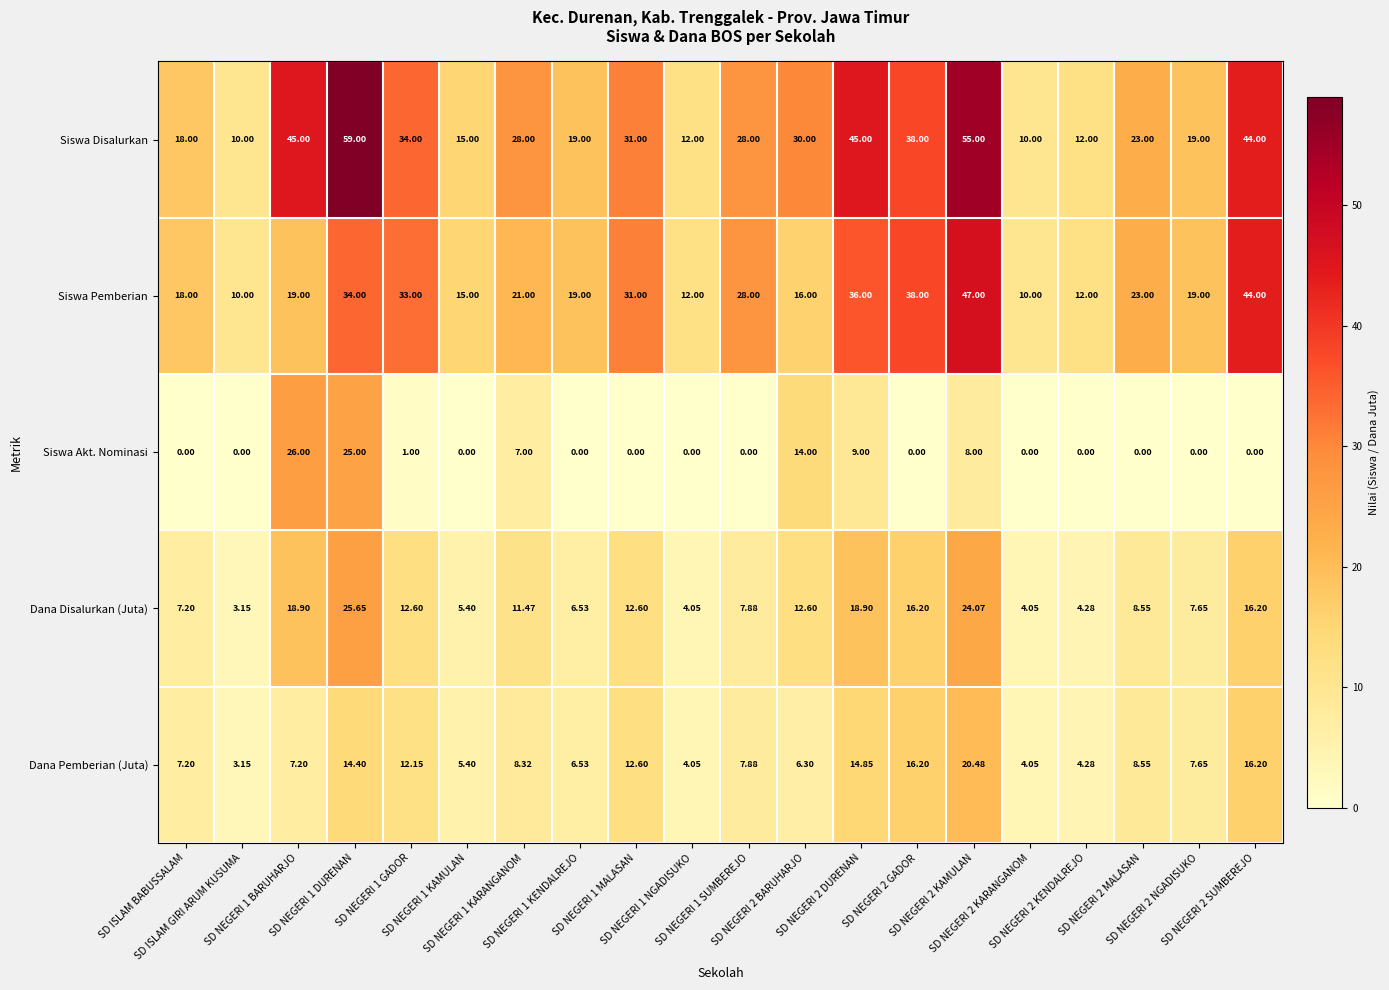

Which series has the widest spread of values?

Siswa Disalurkan